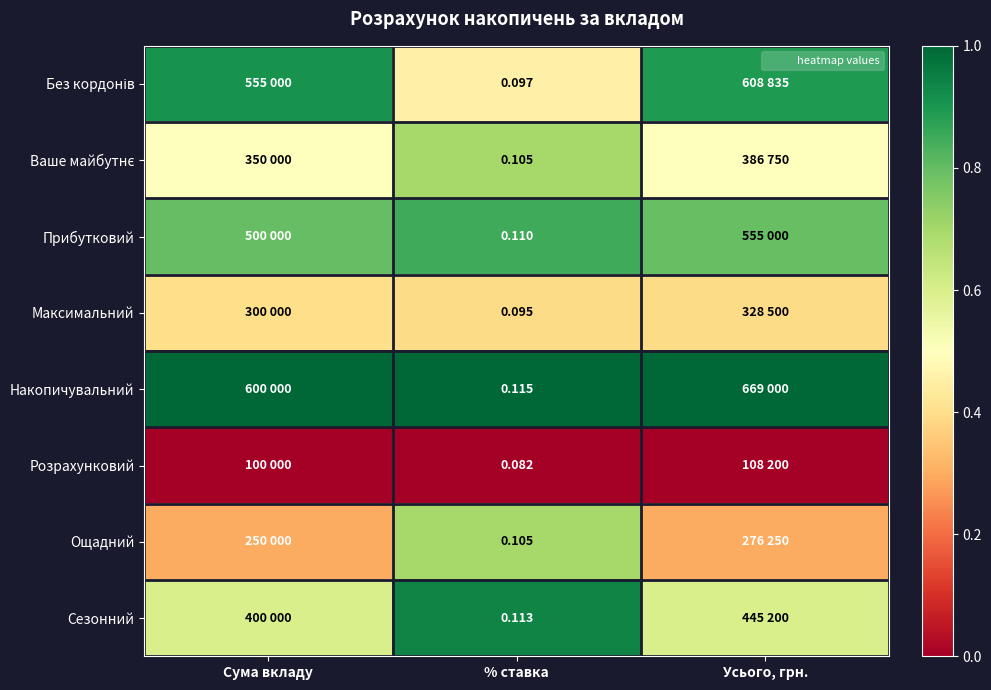

List the series in order of their peak value, lowest first.

Розрахунковий, Максимальний, Ваше майбутнє, Ощадний, Прибутковий, Без кордонів, Сезонний, Накопичувальний